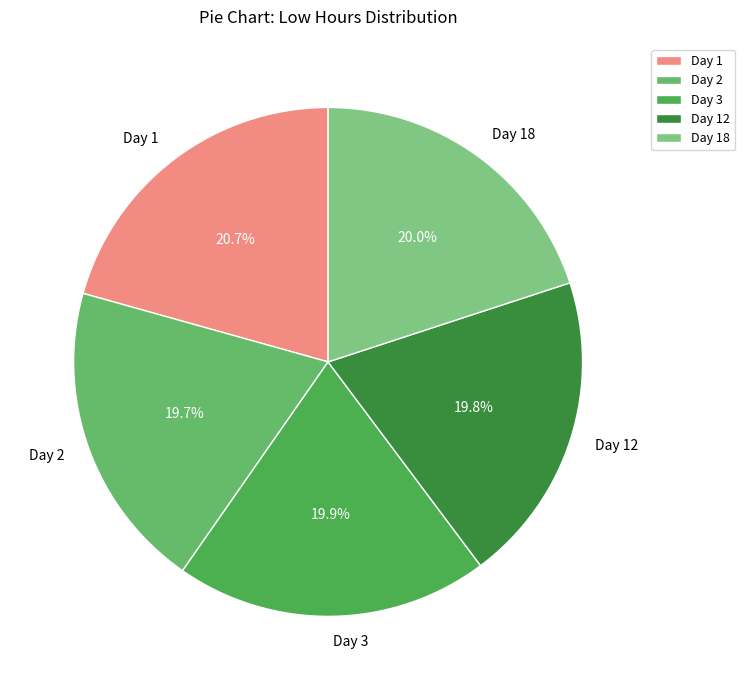

To the nearest percent, what is the difference between the largest and smallest slice percentages?

1%